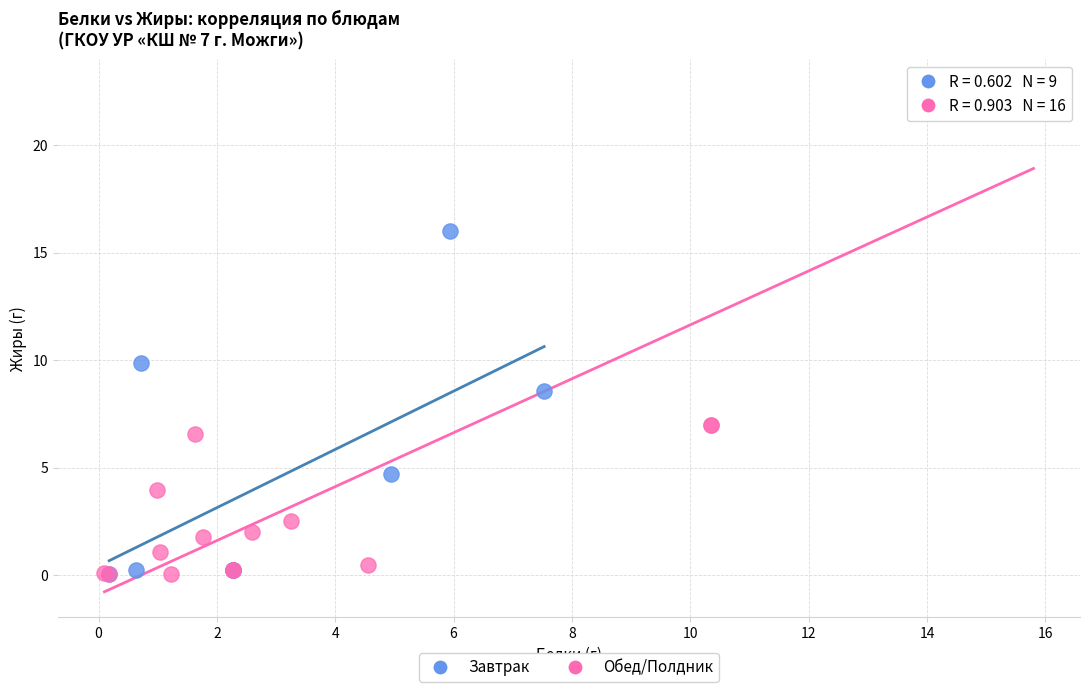

Which series reaches the maximum Y coordinate?

Обед/Полдник